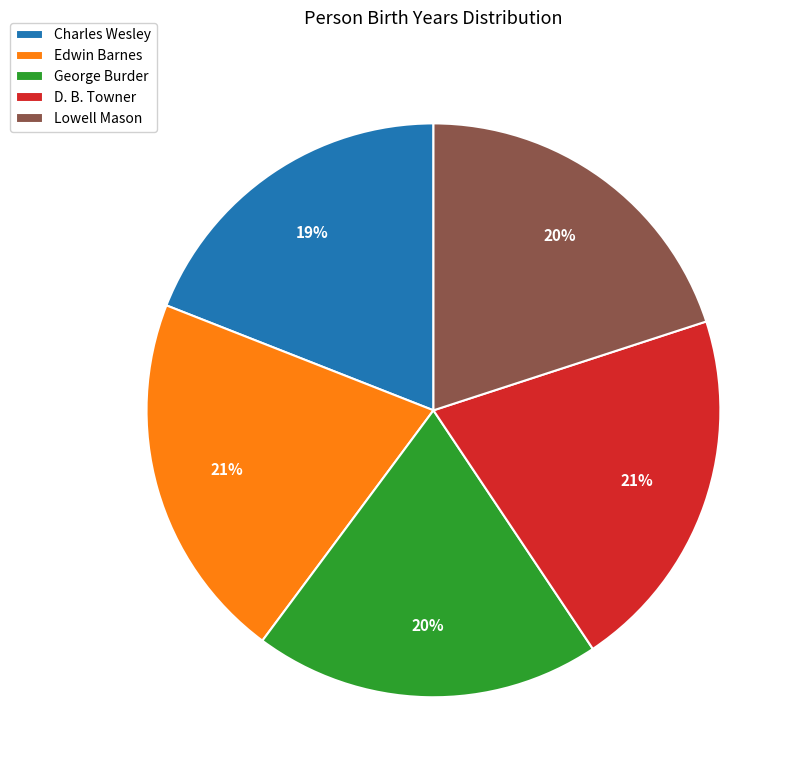

Combined, do D. B. Towner and George Burder account for over 50%?

No